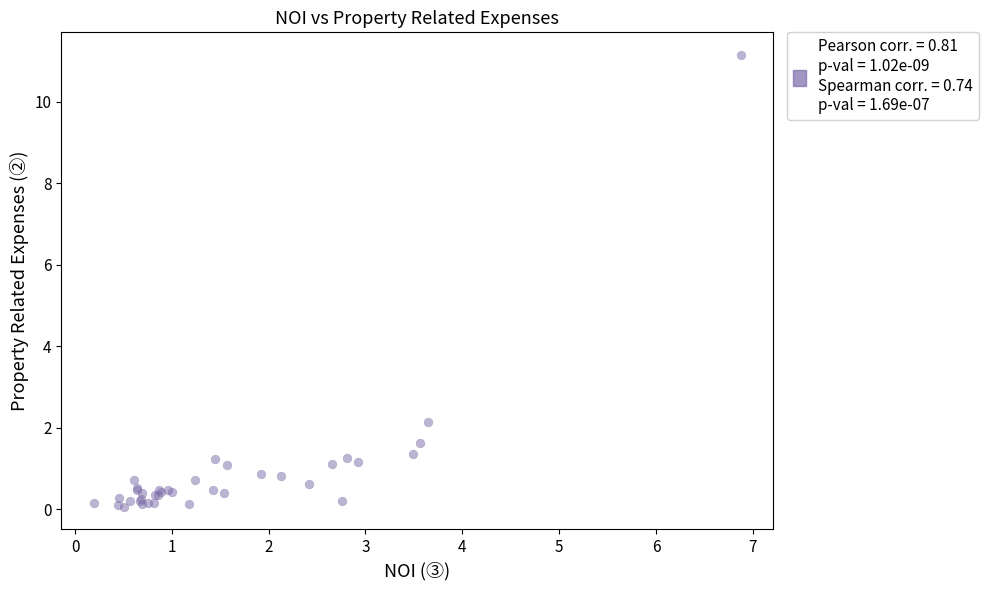

What Y value in the scatter plot is closest to 5?

2.1